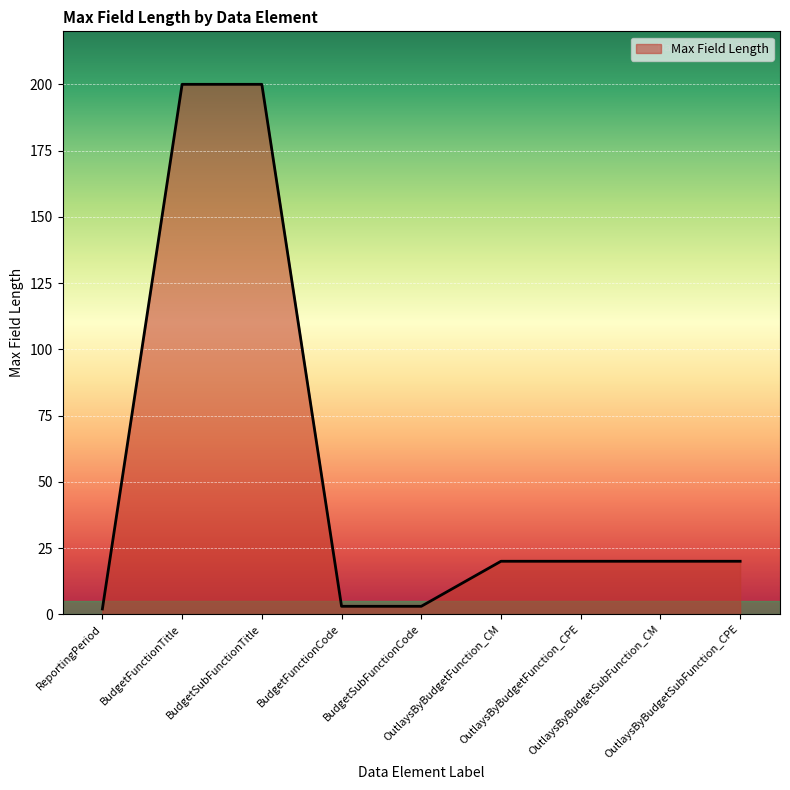

Approximately how many times larger is the value at ReportingPeriod compared to OutlaysByBudgetFunction_CM?

0.1